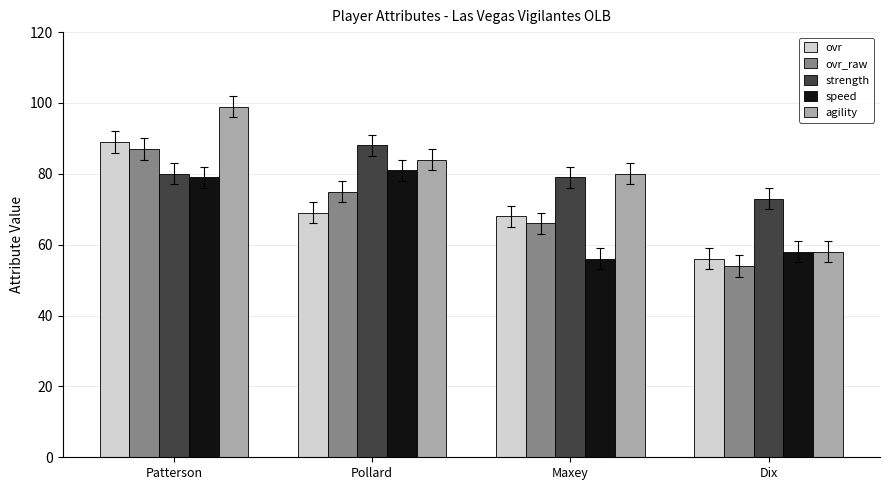

Reading right to left, list all the values displayed in this chart.

ovr: Dix=56	Maxey=68	Pollard=69	Patterson=89
ovr_raw: Dix=54	Maxey=66	Pollard=75	Patterson=87
strength: Dix=73	Maxey=79	Pollard=88	Patterson=80
speed: Dix=58	Maxey=56	Pollard=81	Patterson=79
agility: Dix=58	Maxey=80	Pollard=84	Patterson=99